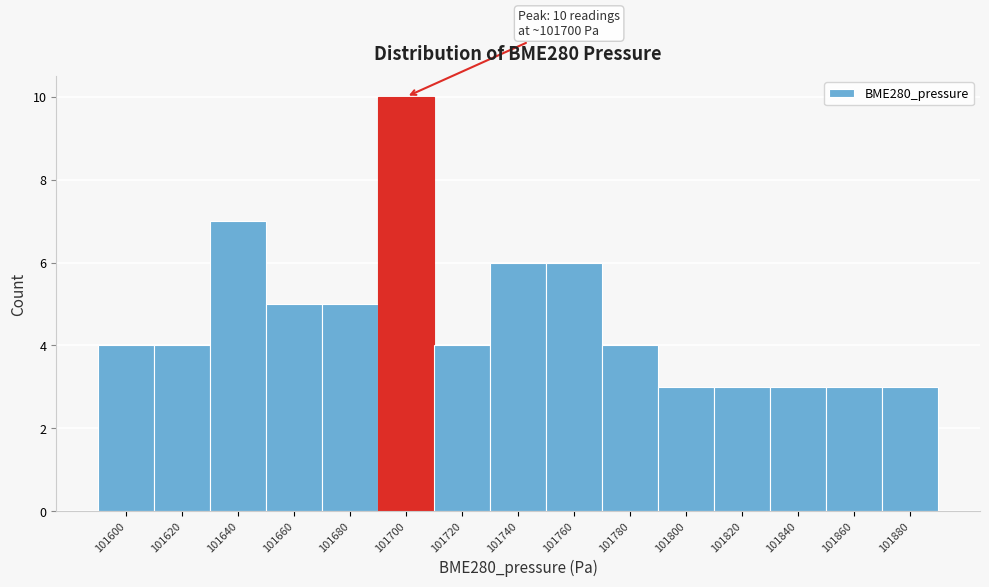

Reading left to right, transcribe all the data shown in this chart.

101600=4	101620=4	101640=7	101660=5	101680=5	101700=10	101720=4	101740=6	101760=6	101780=4	101800=3	101820=3	101840=3	101860=3	101880=3